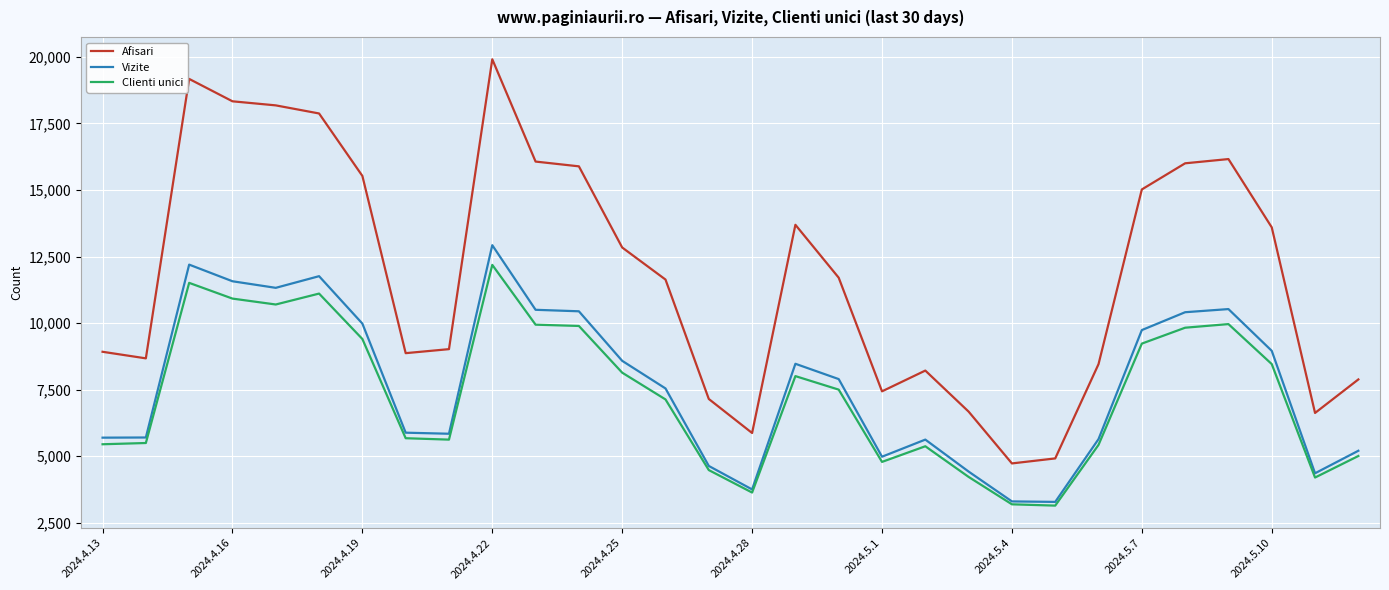

What is the maximum value shown in the chart?

19912